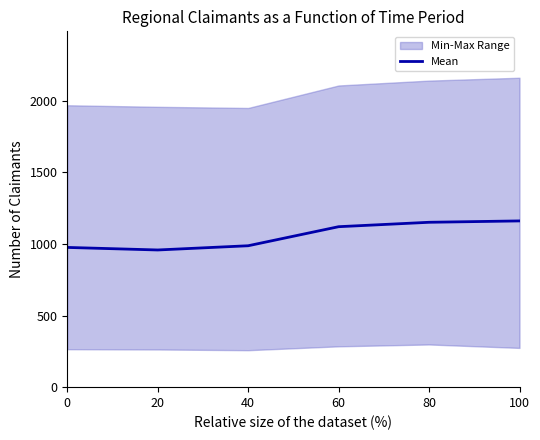

Reading right to left, transcribe all the data shown in this chart.

100=1160.5	80=1151.0	60=1120.2	40=987.2	20=957.7	0=975.5